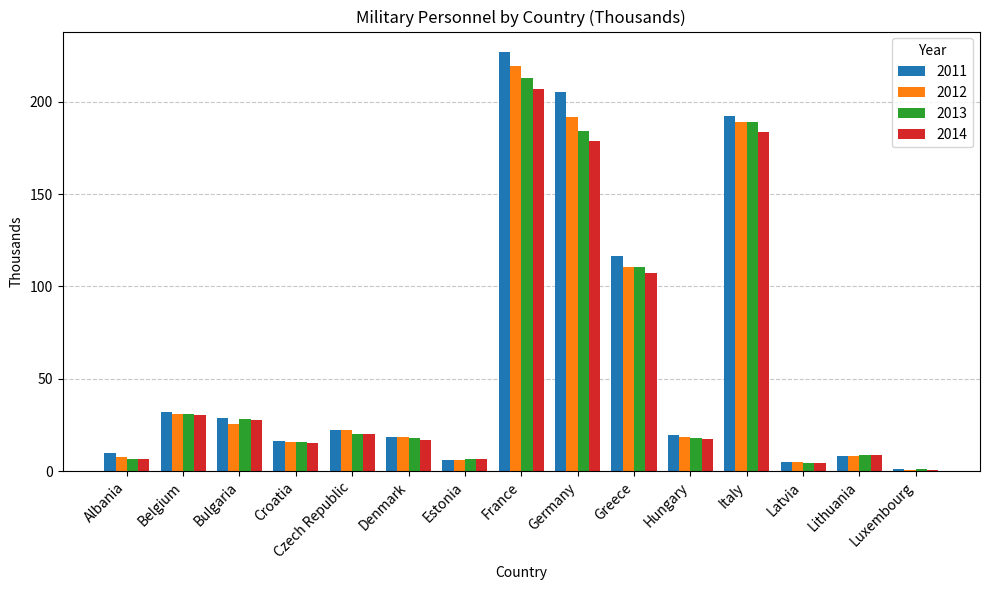

Which series has the largest total across all categories?

2011